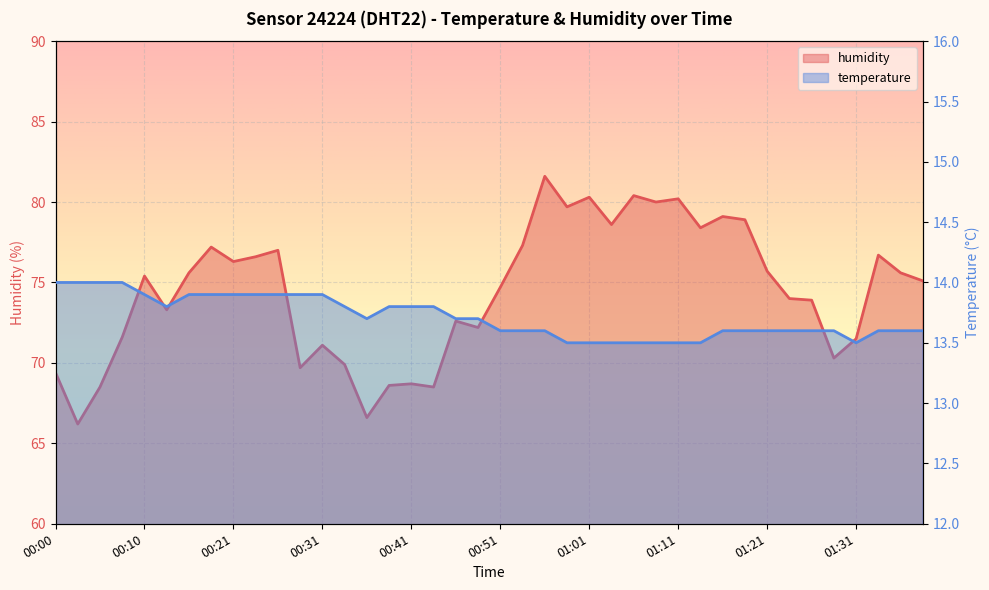

Between 01:04 and 00:46, which is larger?

00:46